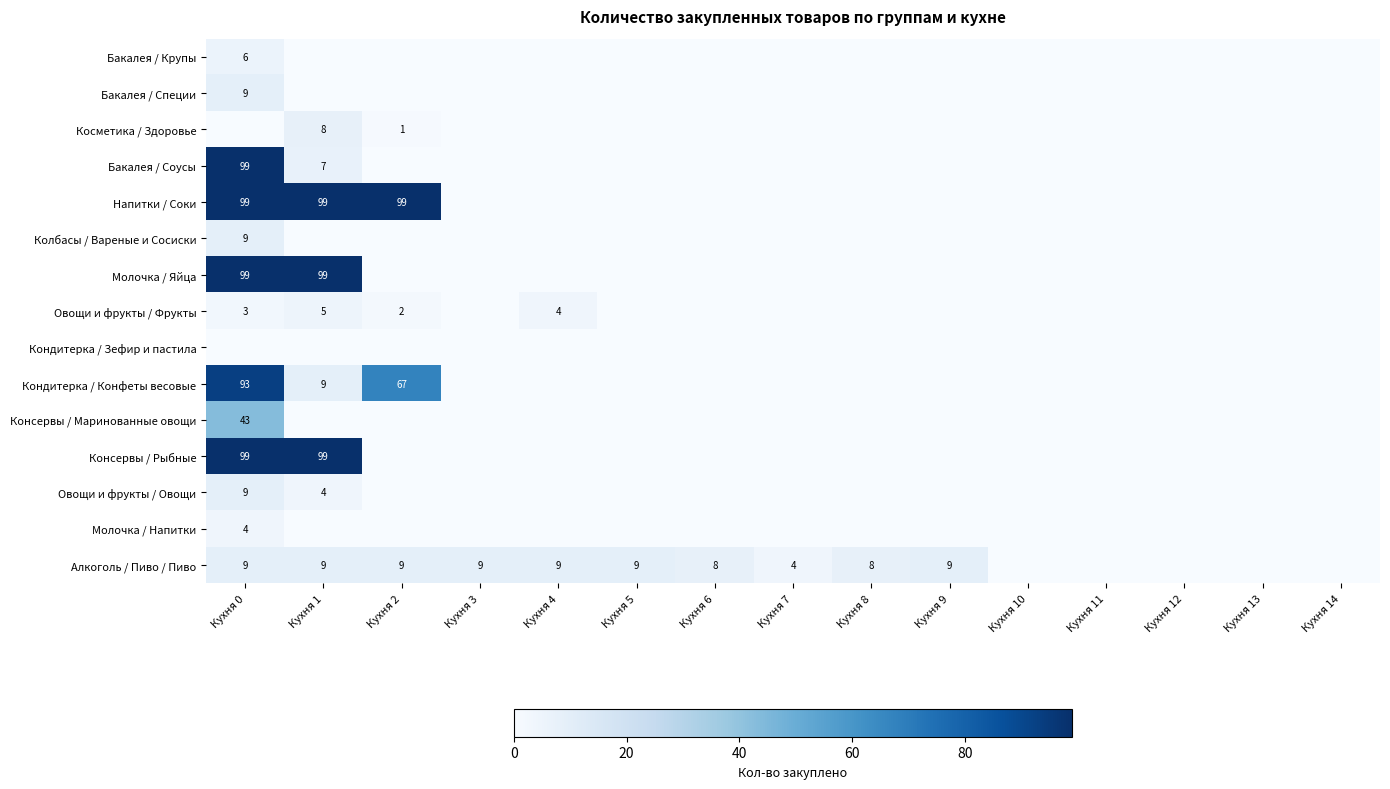

Which label corresponds to the largest value in the chart?

Кухня 0